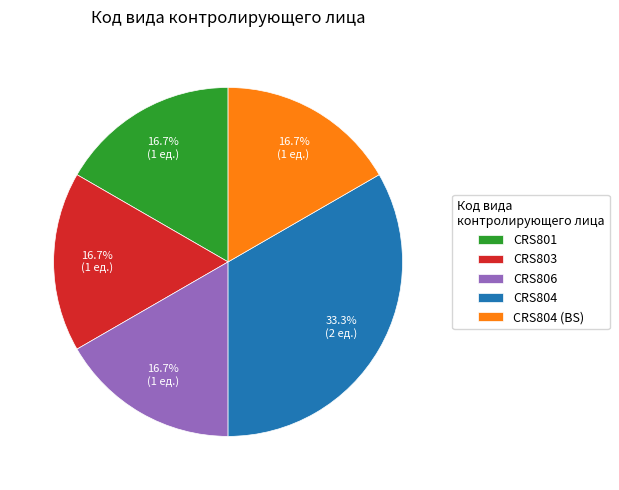

To the nearest percent, what is the average slice percentage?

20%